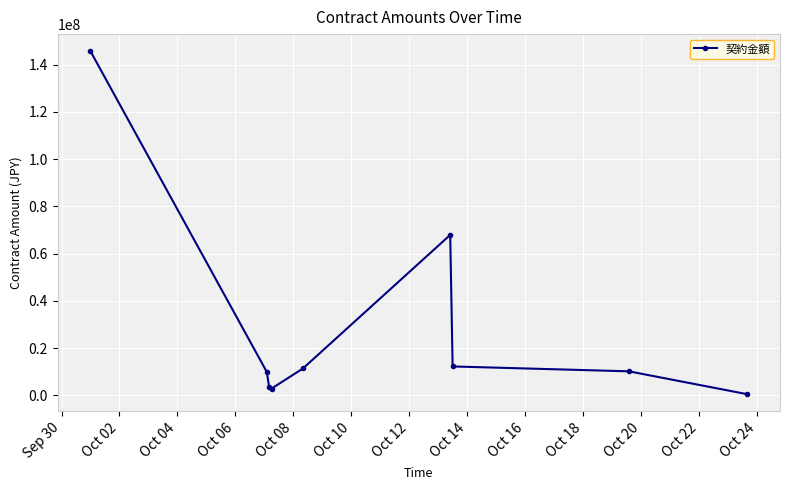

True or false: there are more than 2 points higher than both neighbors.

False